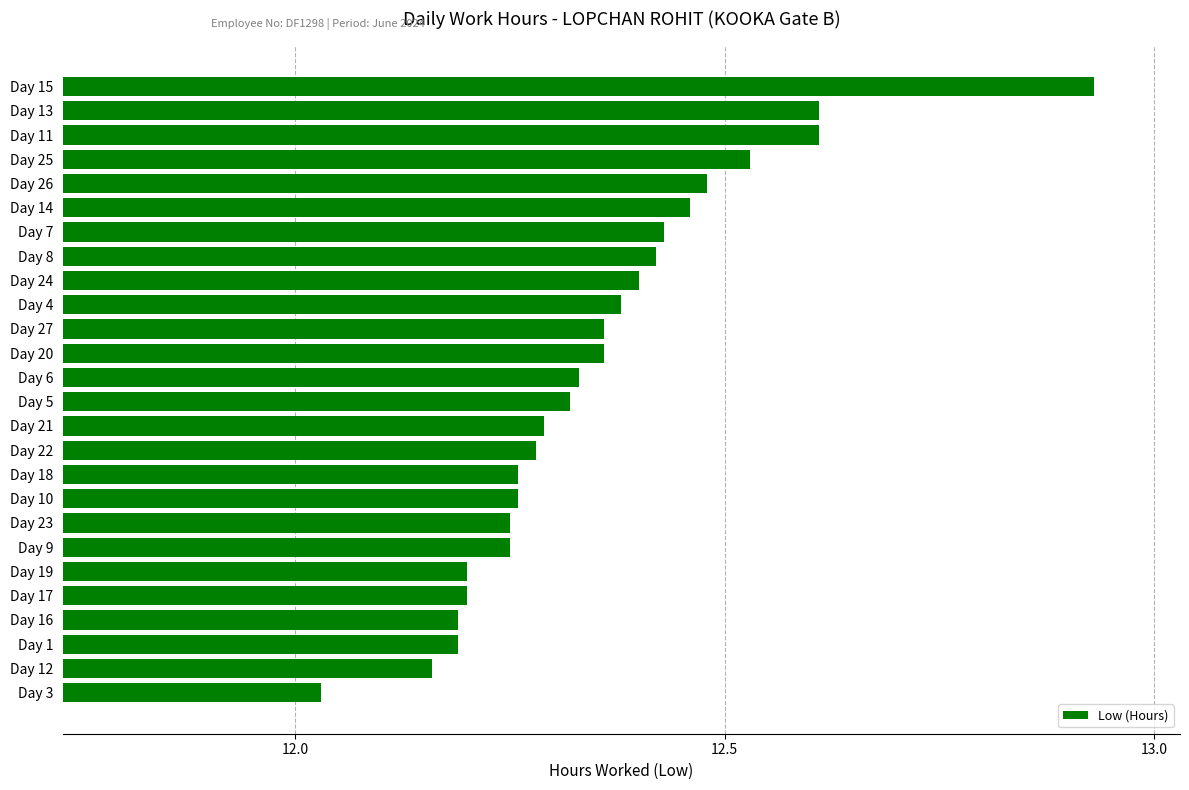

What is the sum of the values at Day 15 and Day 11?

25.5